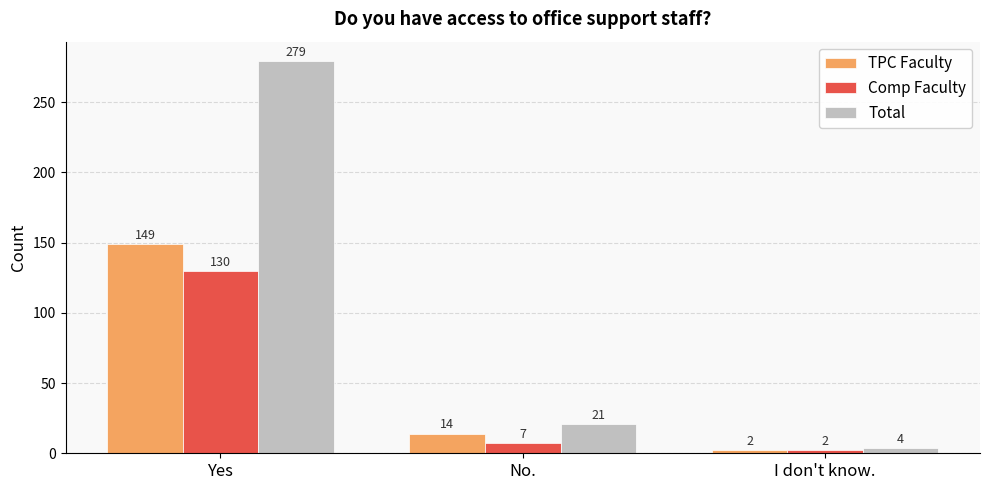

How many series are shown in this chart?

3